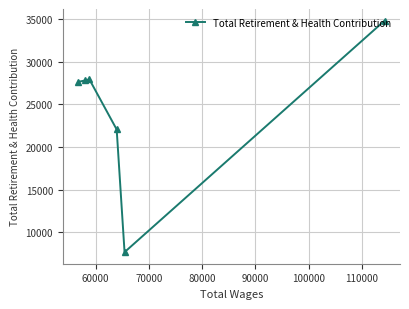

What is the value of the 1st point from the left?

27654